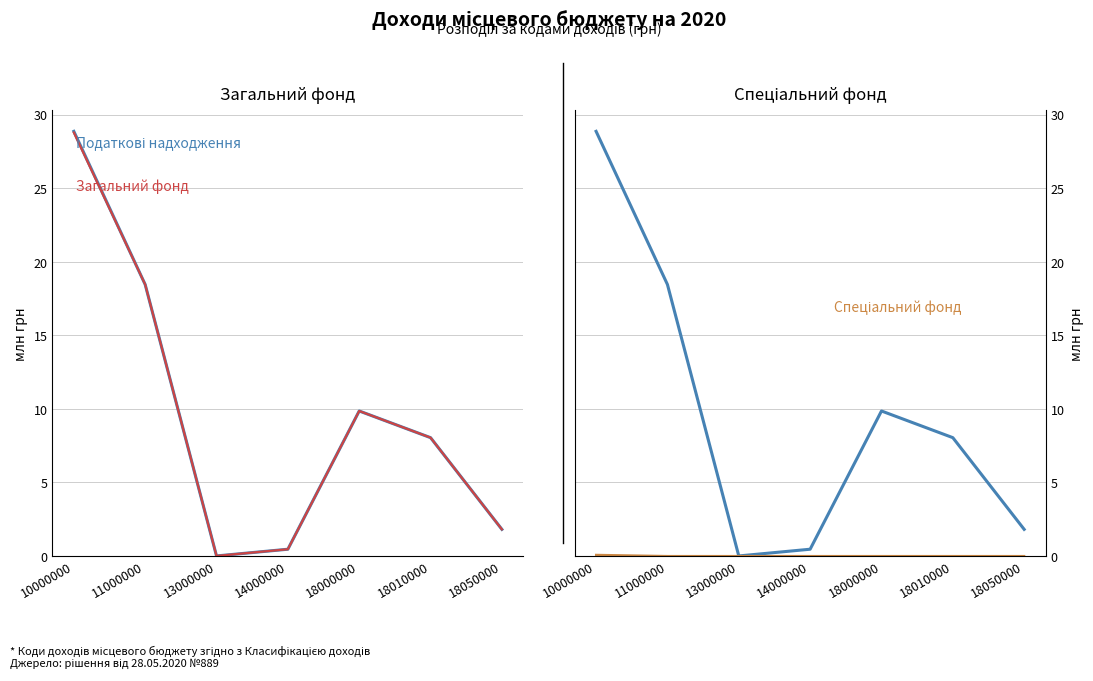

Between 11000000 and 14000000, which is larger?

11000000